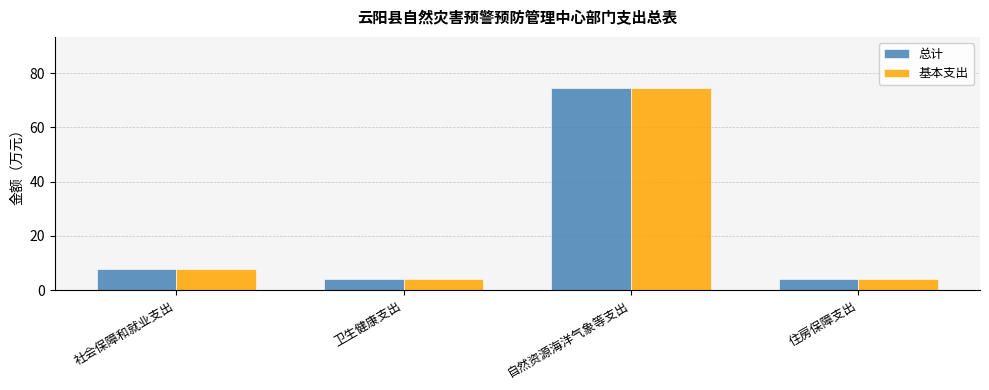

Where is 总计 nearest to the value 39?

社会保障和就业支出